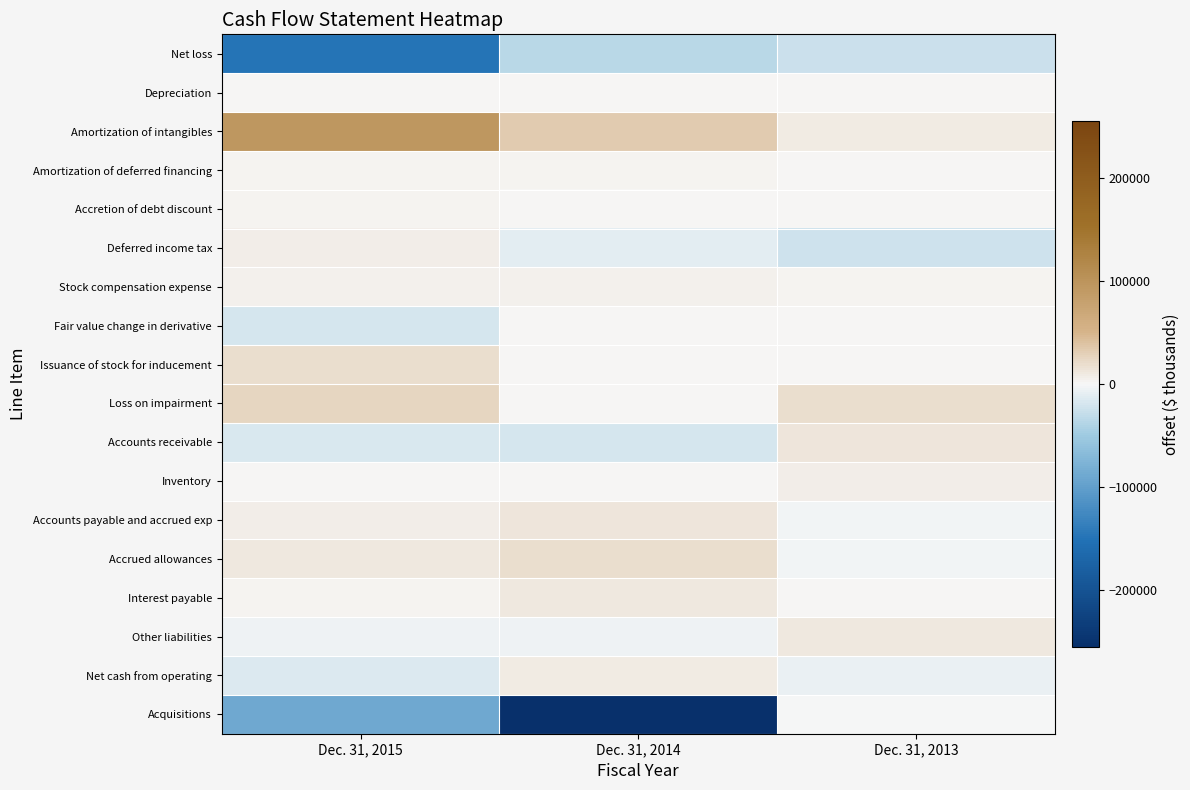

Which series has the largest range (max minus min)?

Acquisitions